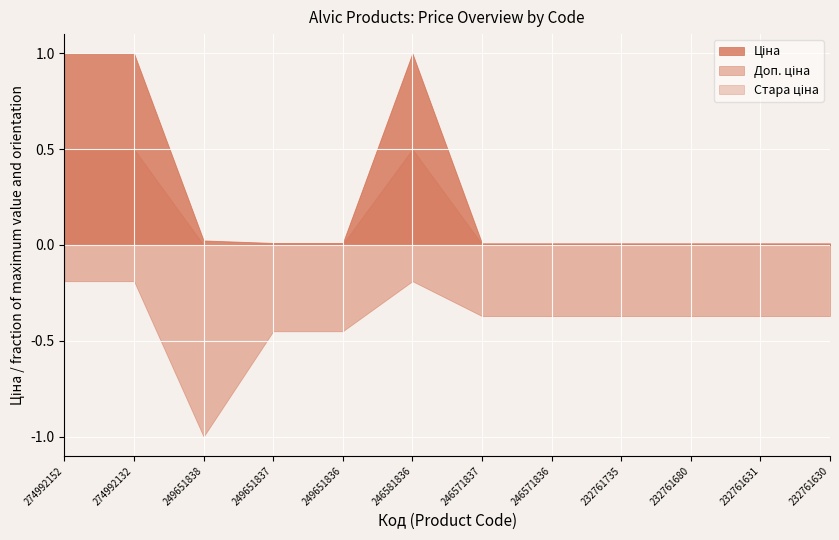

True or false: Ціна and Доп. ціна cross at least once.

False